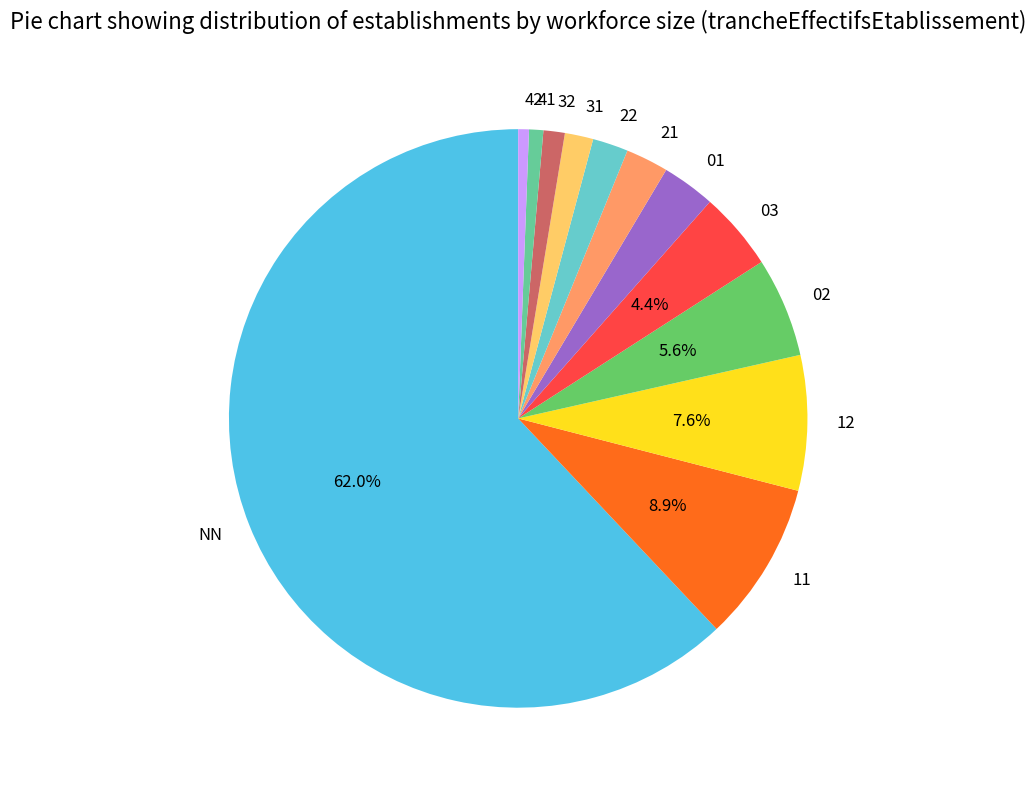

Approximately how many times larger is the value at 03 compared to 02?

0.8